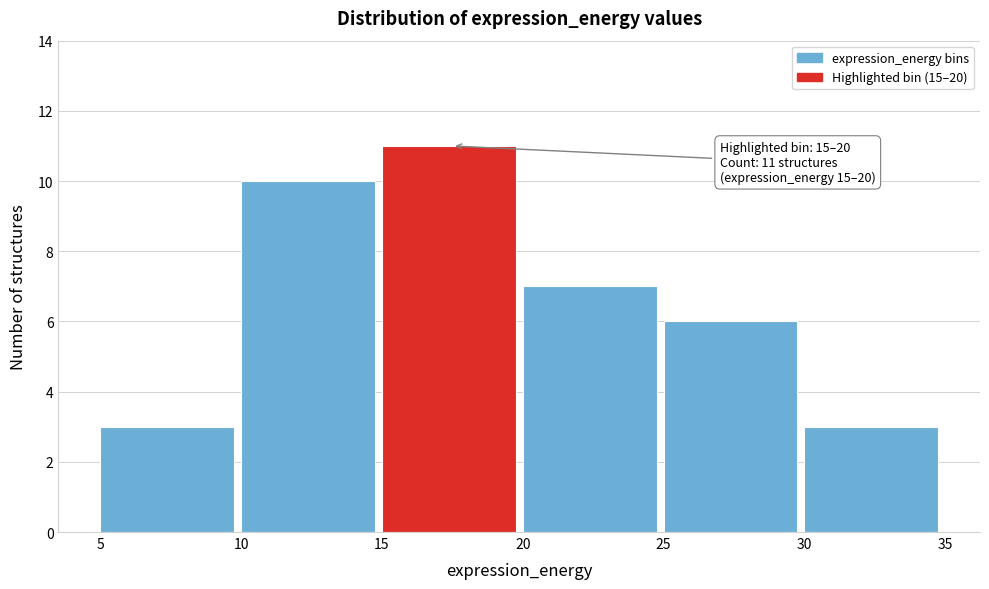

Over which range of the x-axis is the bar tallest?

15 to 20